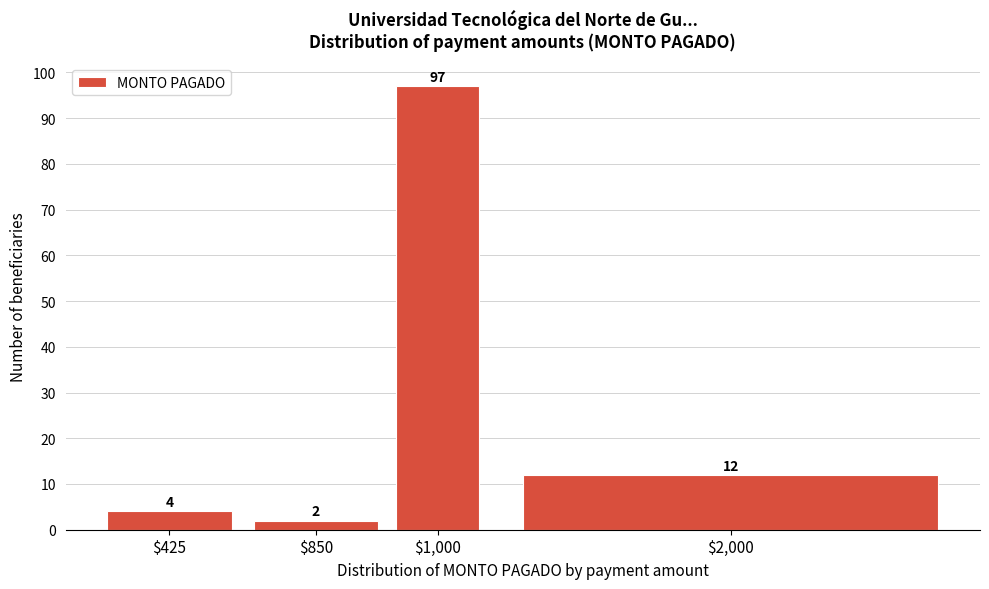

Reading left to right, list all the values displayed in this chart.

4	2	97	12